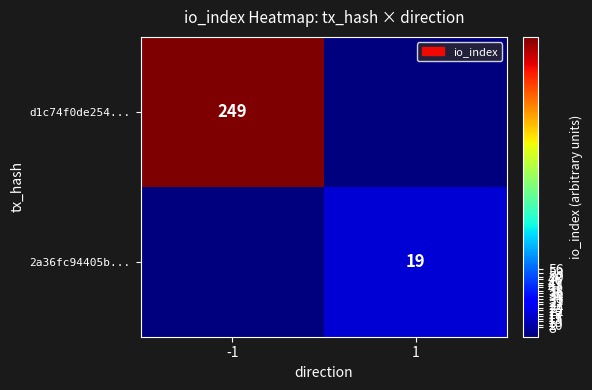

Count the number of categories in the chart.

2